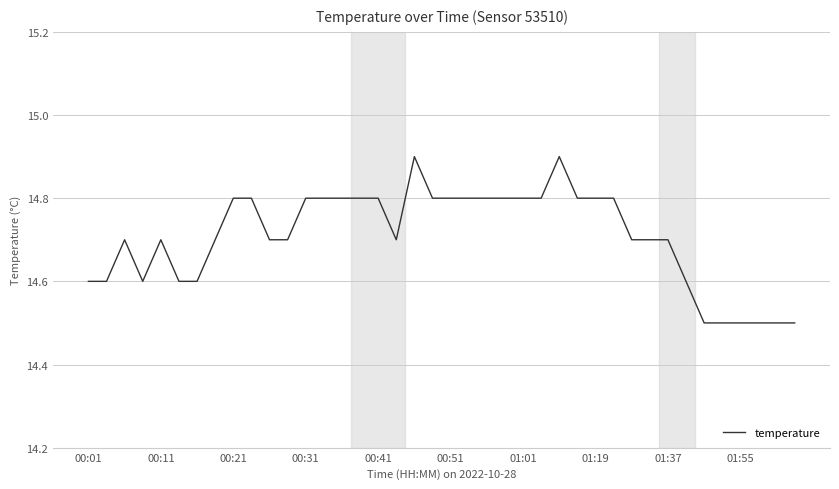

What is the greatest value displayed?

14.9